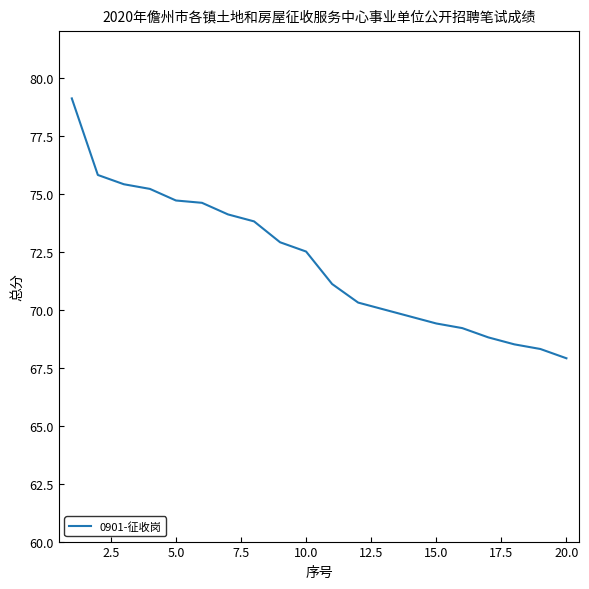

What is the minimum value shown in the chart?

67.9